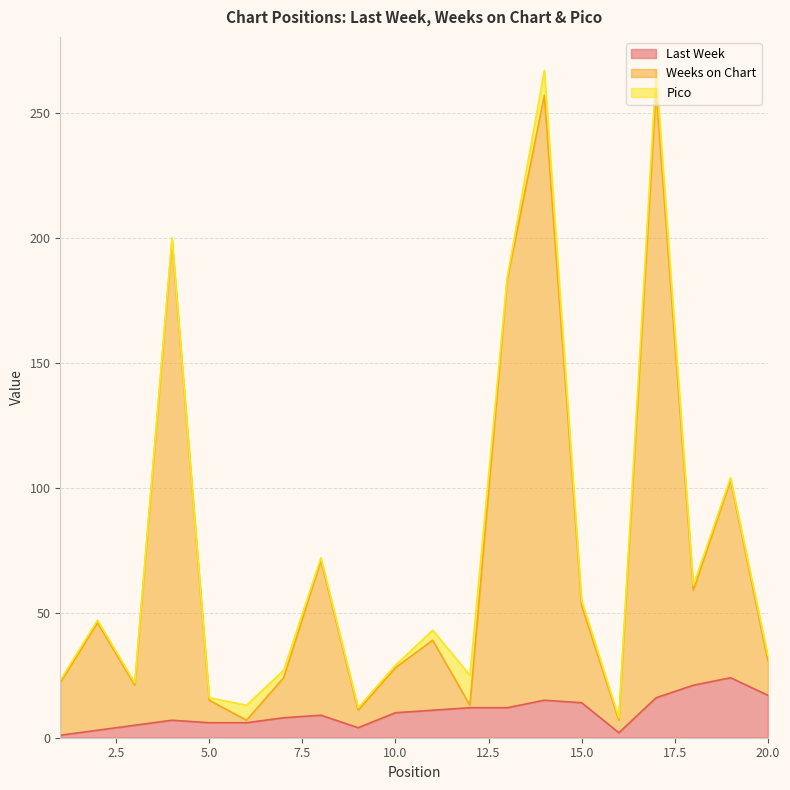

What is the highest value of the Last Week series?

24